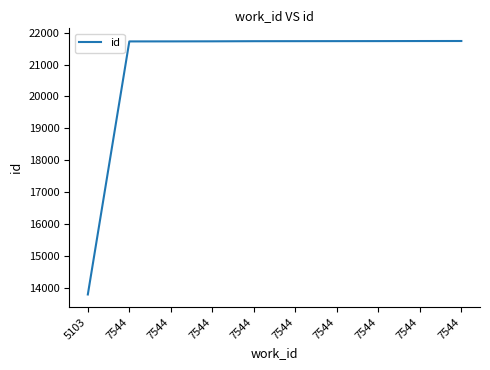

What is the sum of the values at 7544 and 7544?

43474